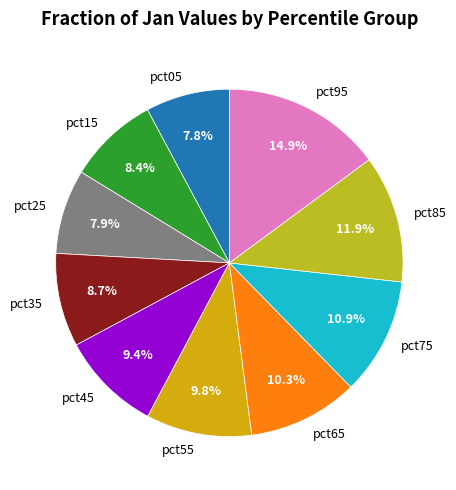

Is there any slice that represents more than half of the pie?

No